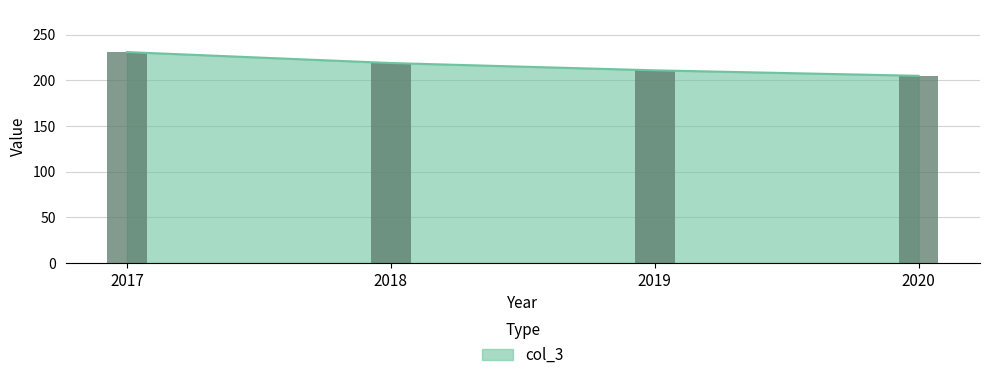

What is the value of the 4th bar from the left?

205